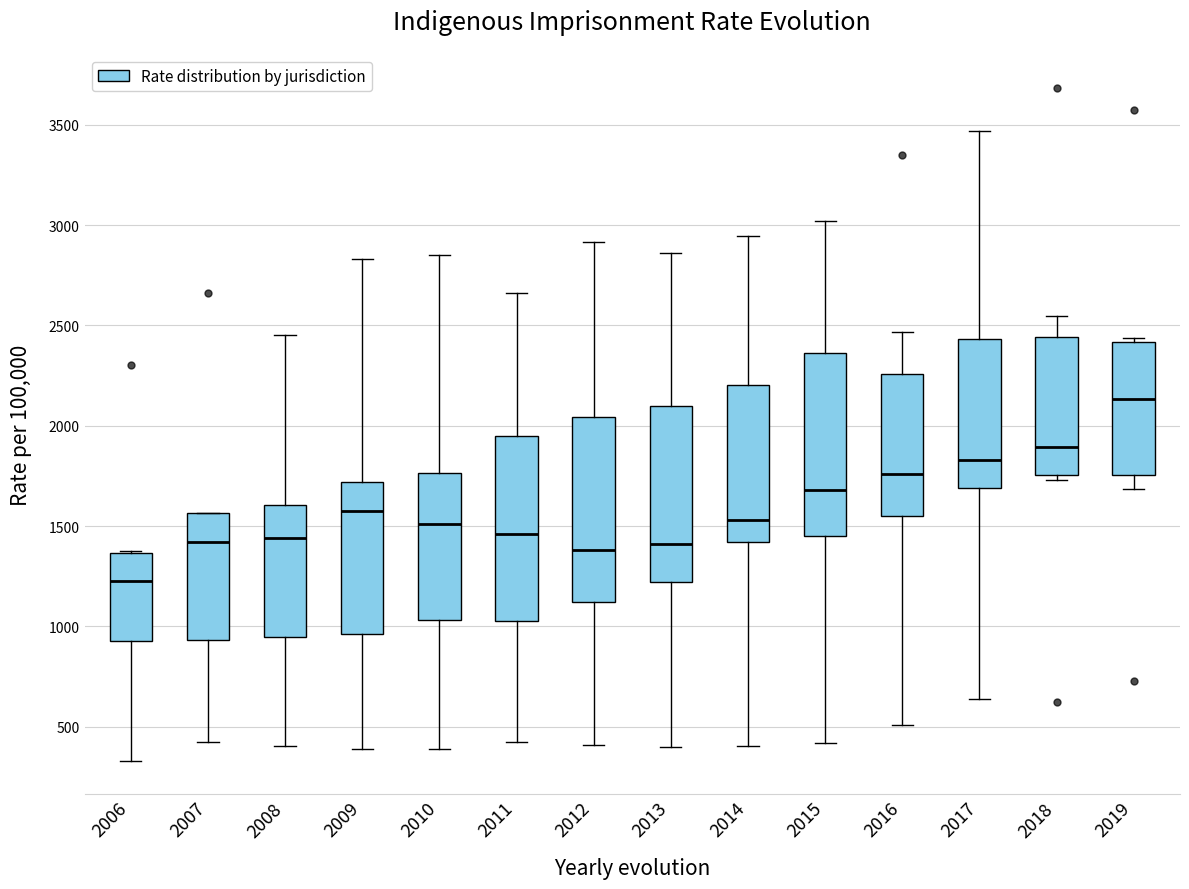

Which box has the highest median line?

2019